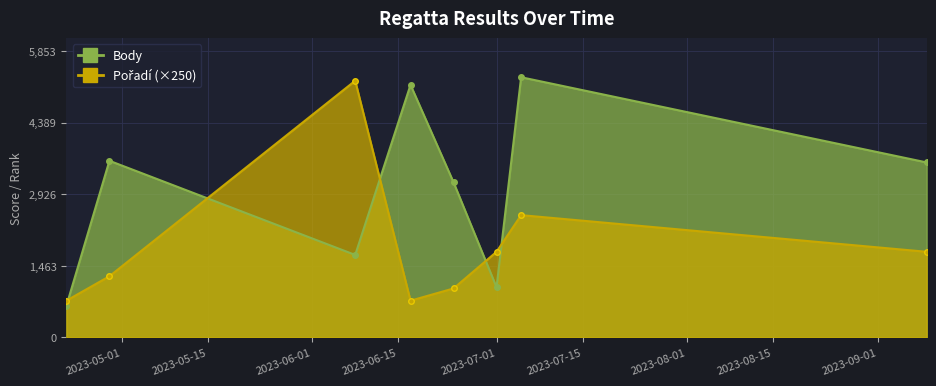

Between 2023-04-29 and 2023-09-09, which series saw the biggest shift?

Pořadí